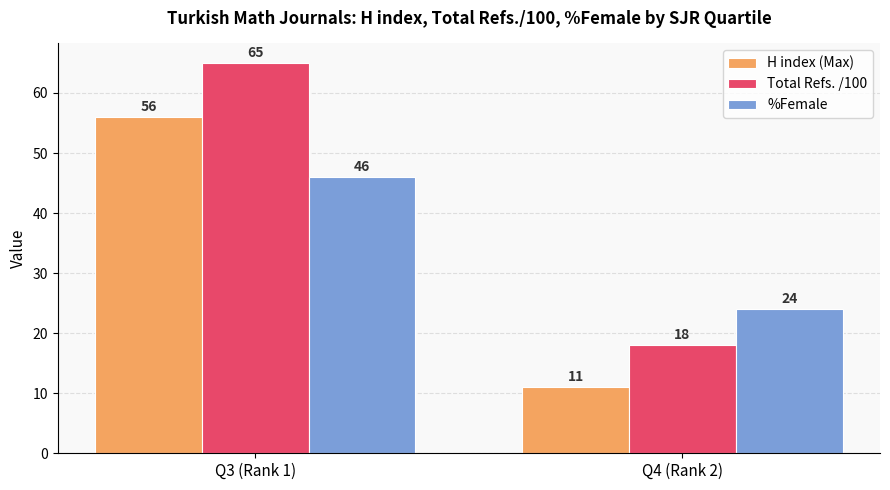

What is the sum of all H index (Max) values?

67